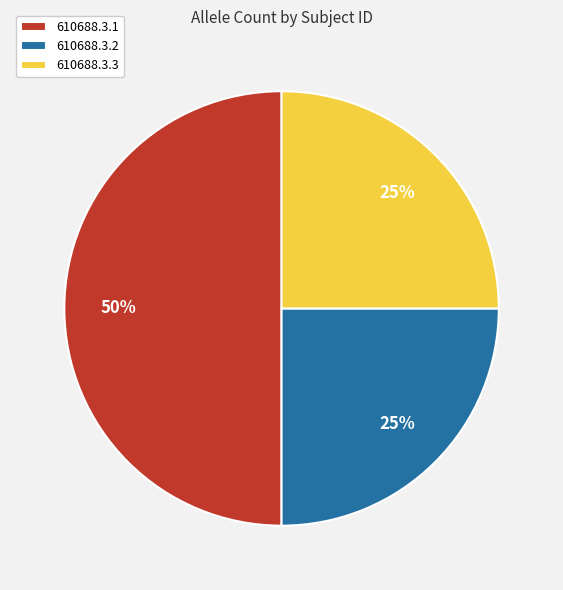

True or false: 610688.3.1 accounts for 44% of the total.

False